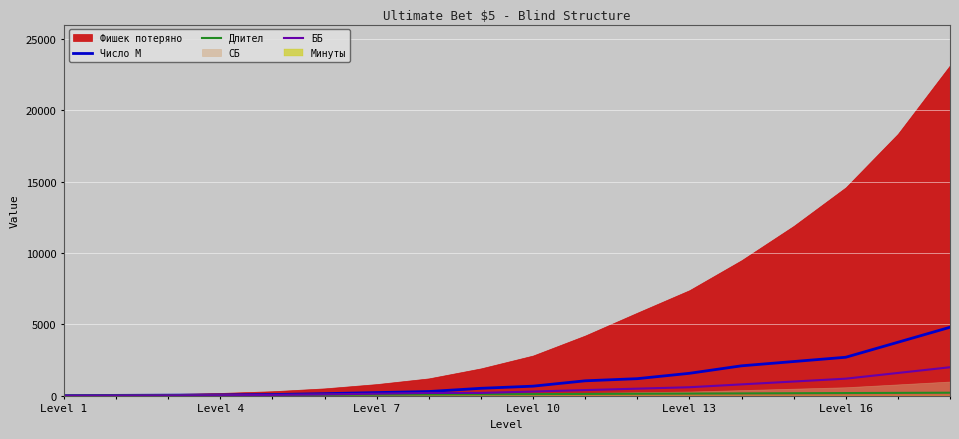

The value of Число М at Level 10 is 675. True or false?

True